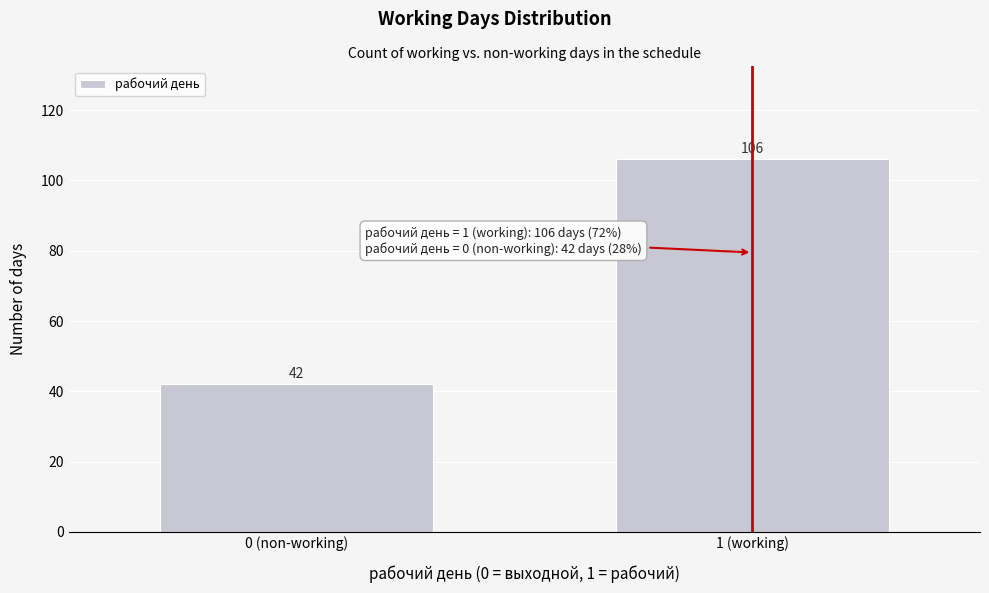

Reading left to right, transcribe all the data shown in this chart.

0 (non-working)=42	1 (working)=106